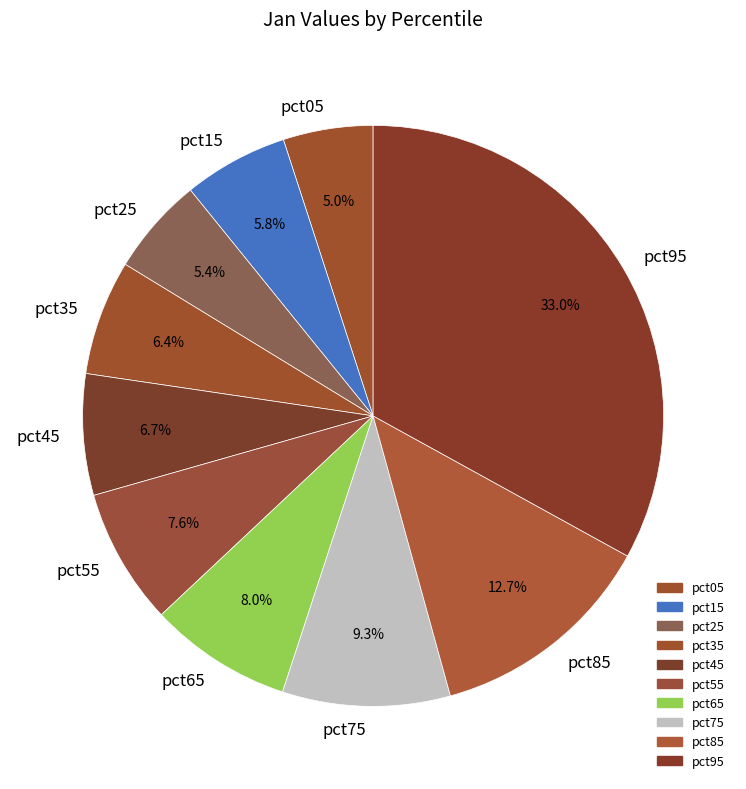

Count the number of slices in the pie.

10